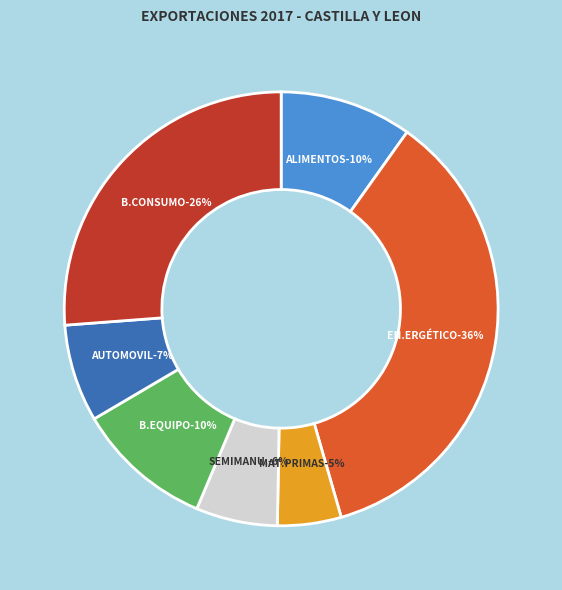

What is the largest slice in the pie chart?

PRODUCTOS ENERGETICOS